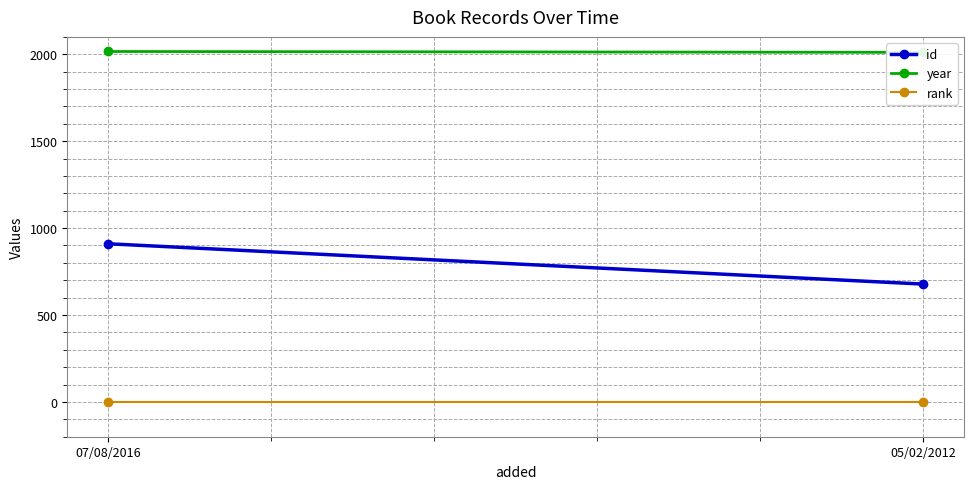

List the labels in order of year value, smallest first.

05/02/2012, 07/08/2016